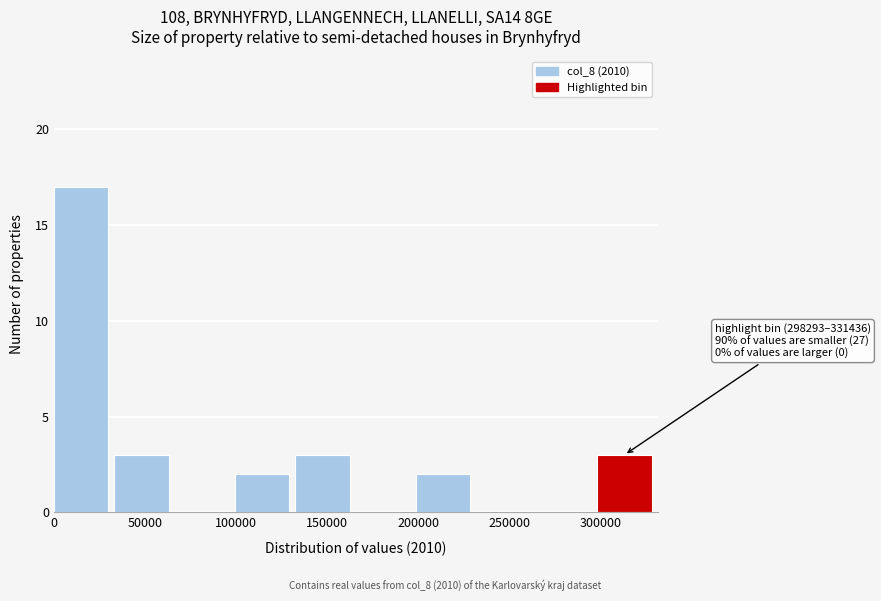

Which range on the x-axis has the tallest bar?

0 to 35000